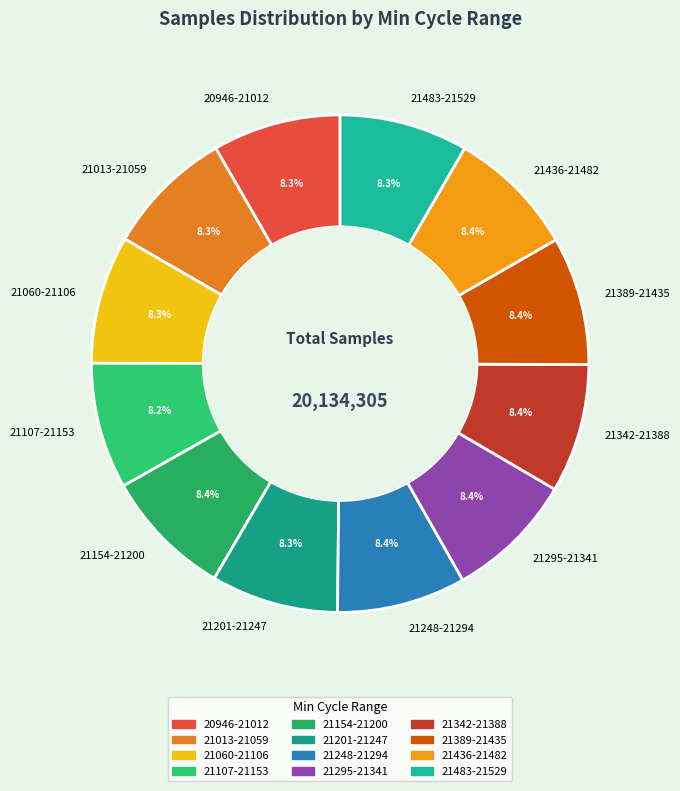

Does 21483-21529 represent more than half of the total?

No